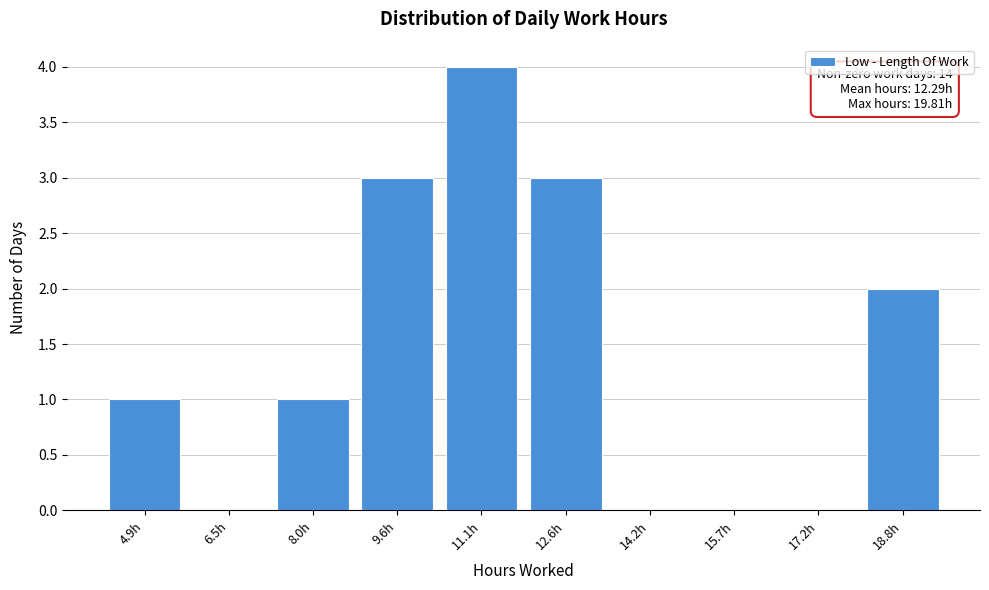

Reading left to right, list all the values displayed in this chart.

4.9h=1	6.5h=0	8.0h=1	9.6h=3	11.1h=4	12.6h=3	14.2h=0	15.7h=0	17.2h=0	18.8h=2